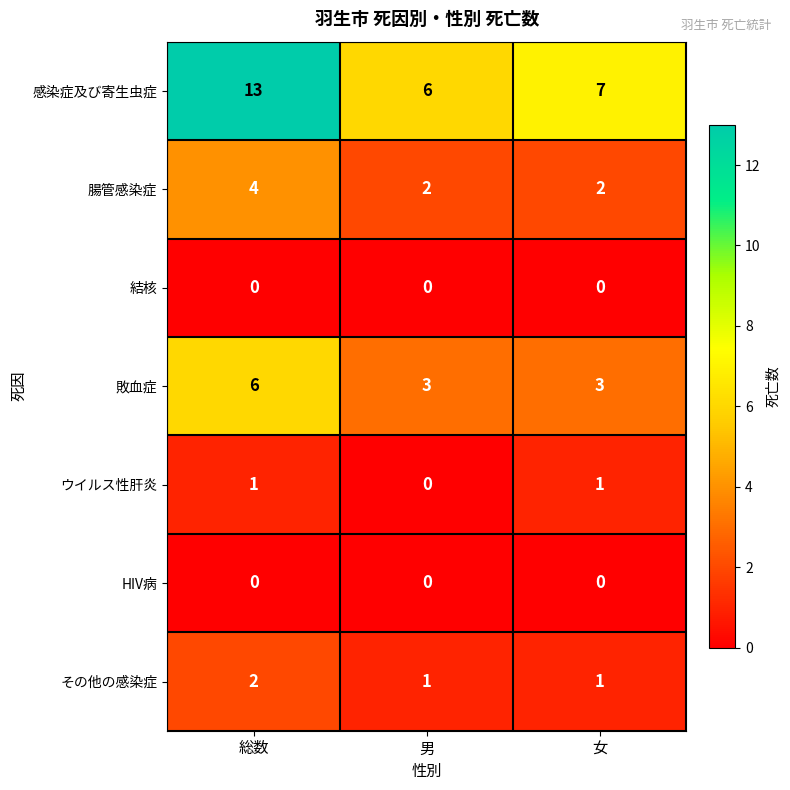

At how many categories does at least one series exceed 12?

1